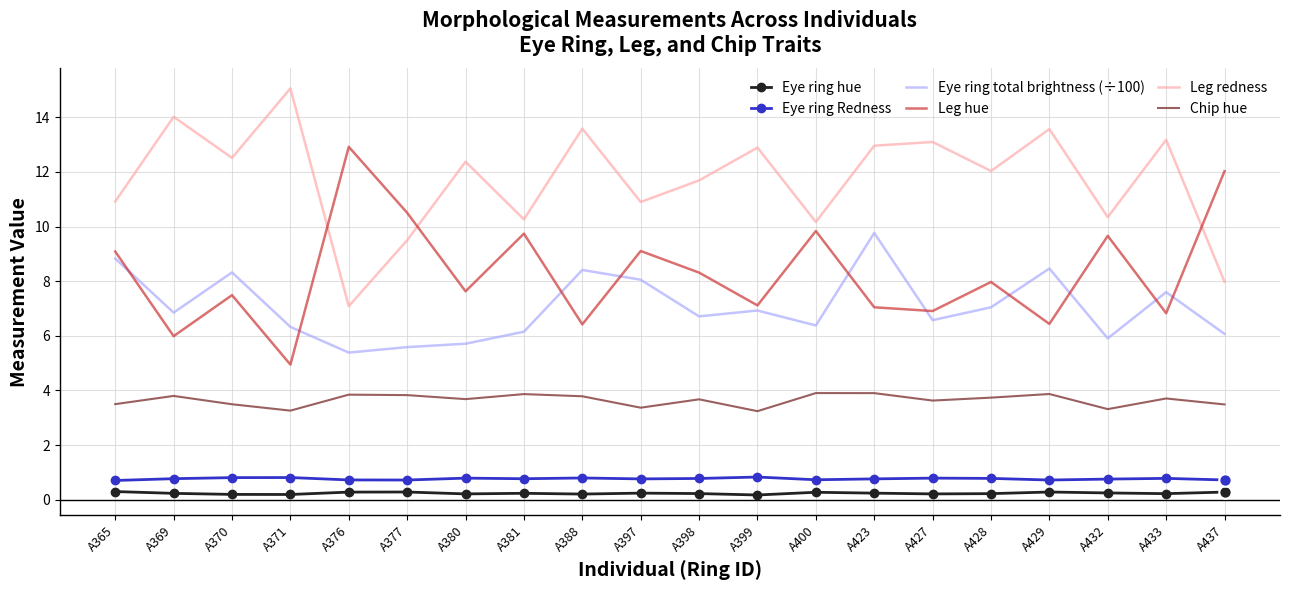

Is the value of Leg hue at A398 greater than the value of Chip hue at A380?

Yes